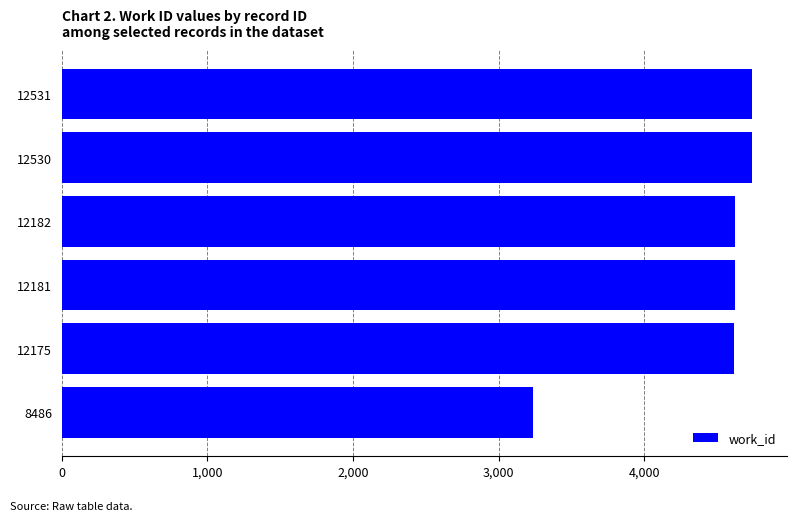

What is the change in value from 8486 to 12531?

+1509